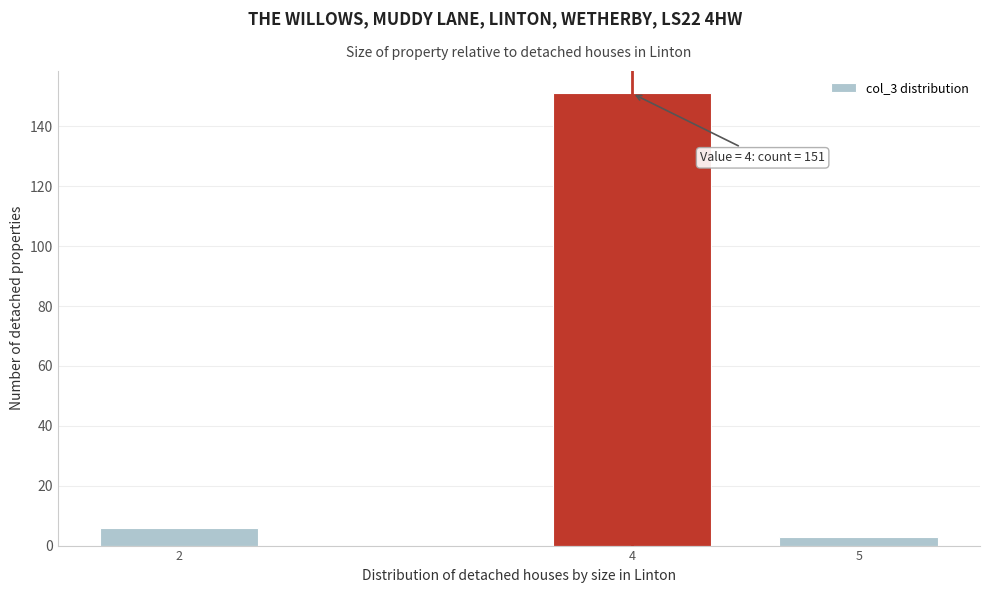

Reading right to left, transcribe all the data shown in this chart.

3	151	6